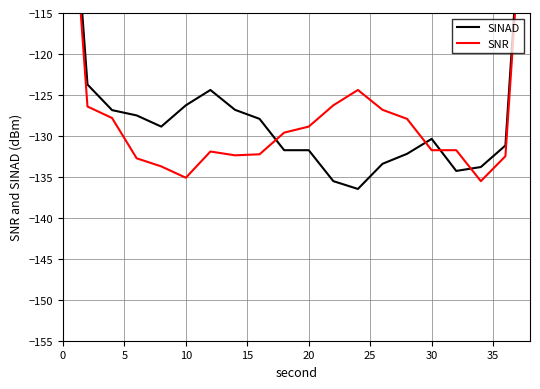

At how many categories does at least one series exceed -87?

2